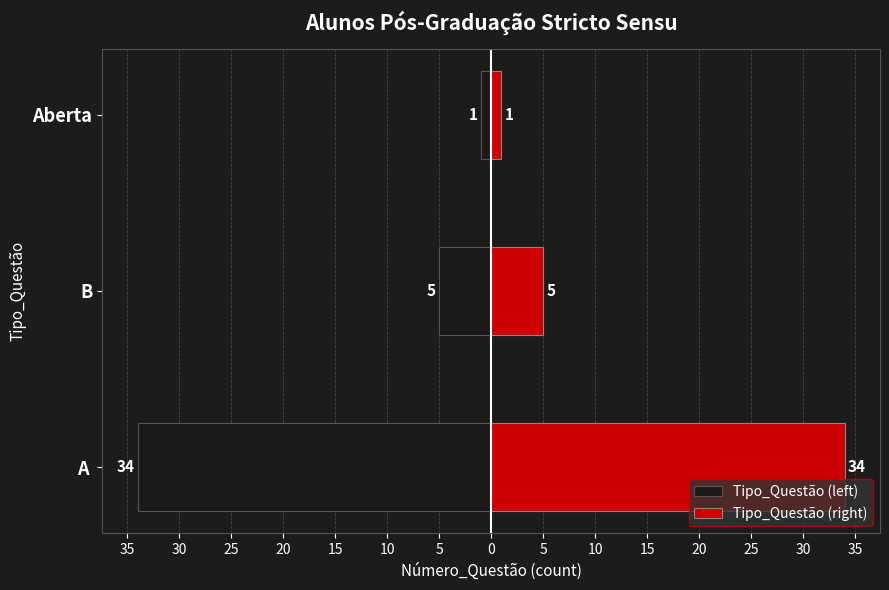

What is the value of the Tipo_Questão (right) bar at the 1st from the left?

34